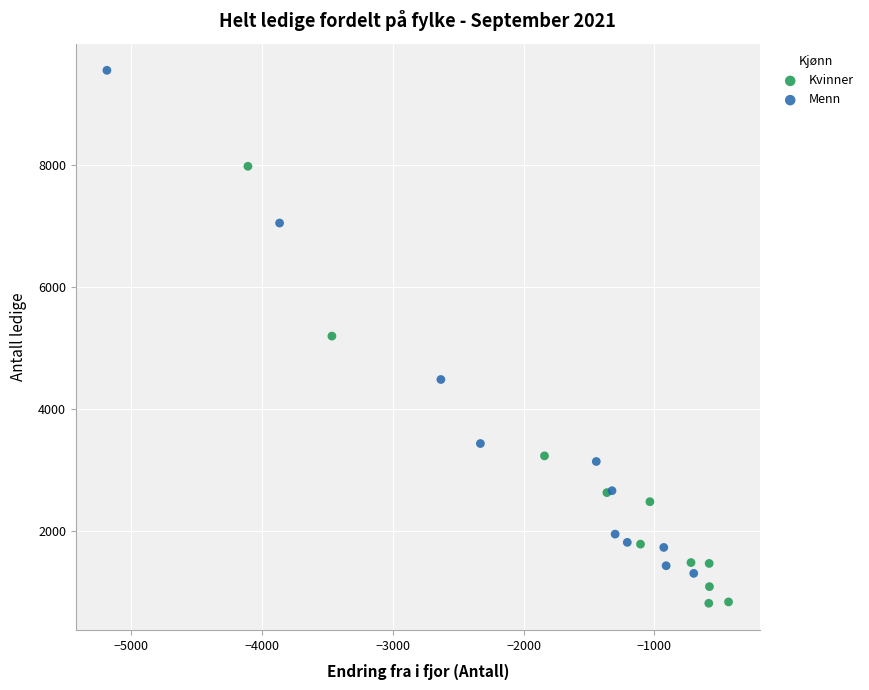

Which series contains the lowest Y value?

Kvinner